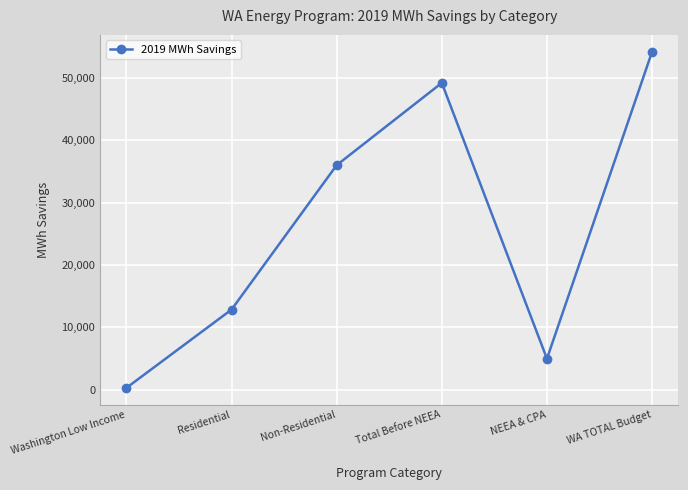

What is the label of the 2nd point from the left?

Residential